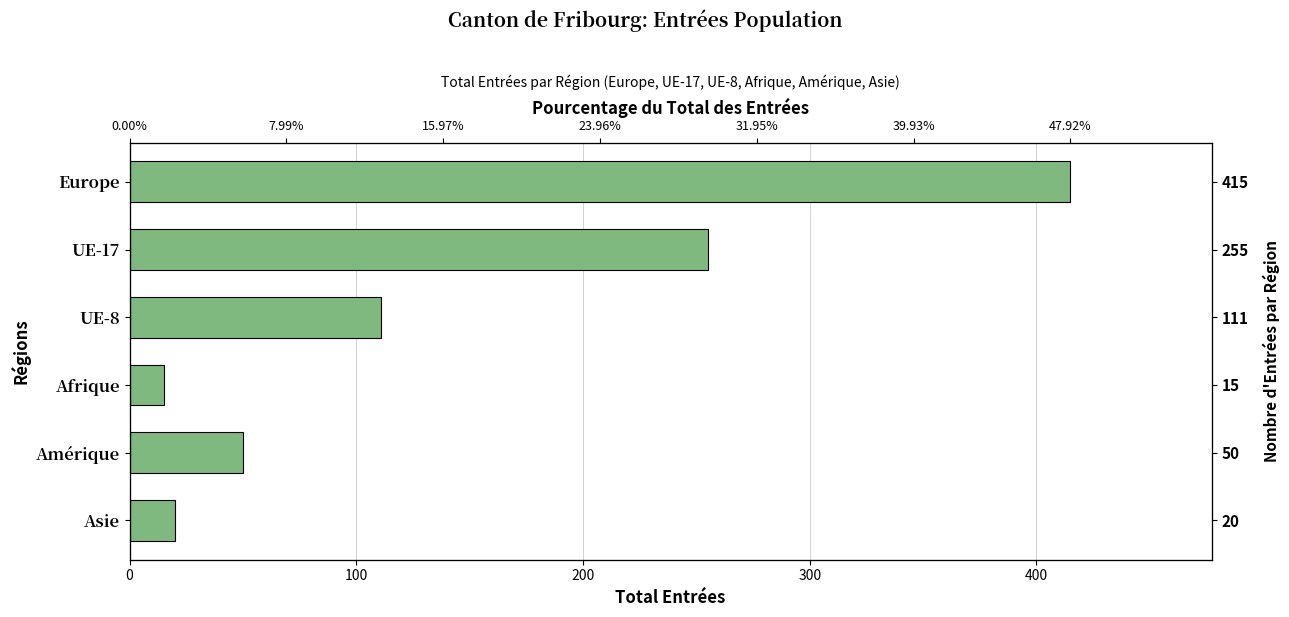

How many series are shown in this chart?

1